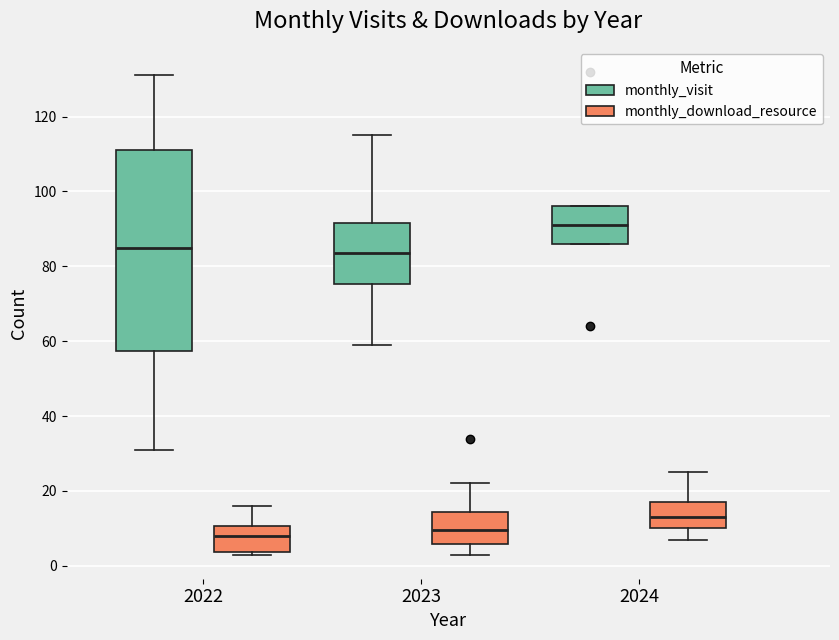

Which box is the tallest, from its lower edge to its upper edge?

2022 (monthly_visit)